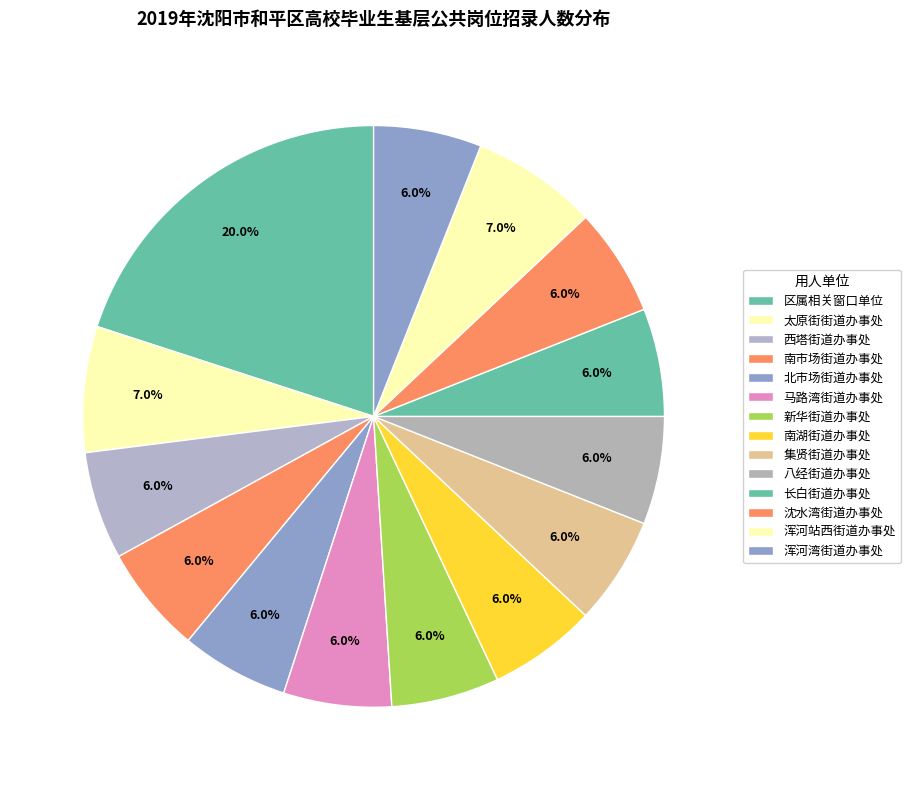

How many segments does this pie chart have?

14